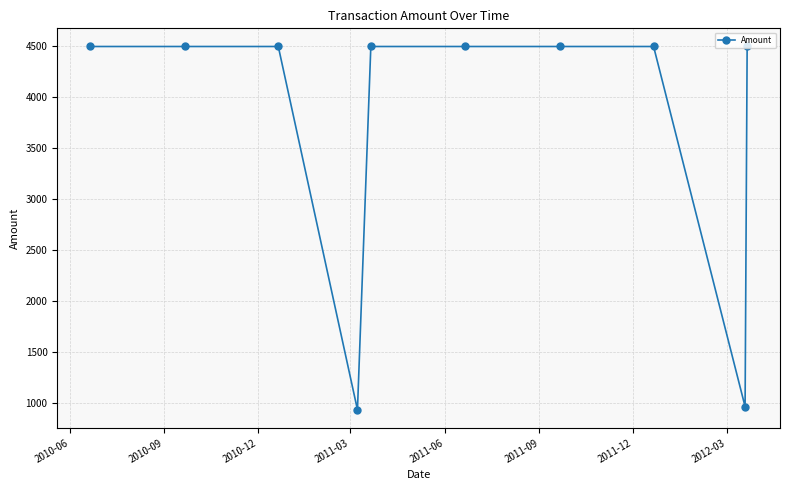

What is the value of the 1st point from the left?

4500.0